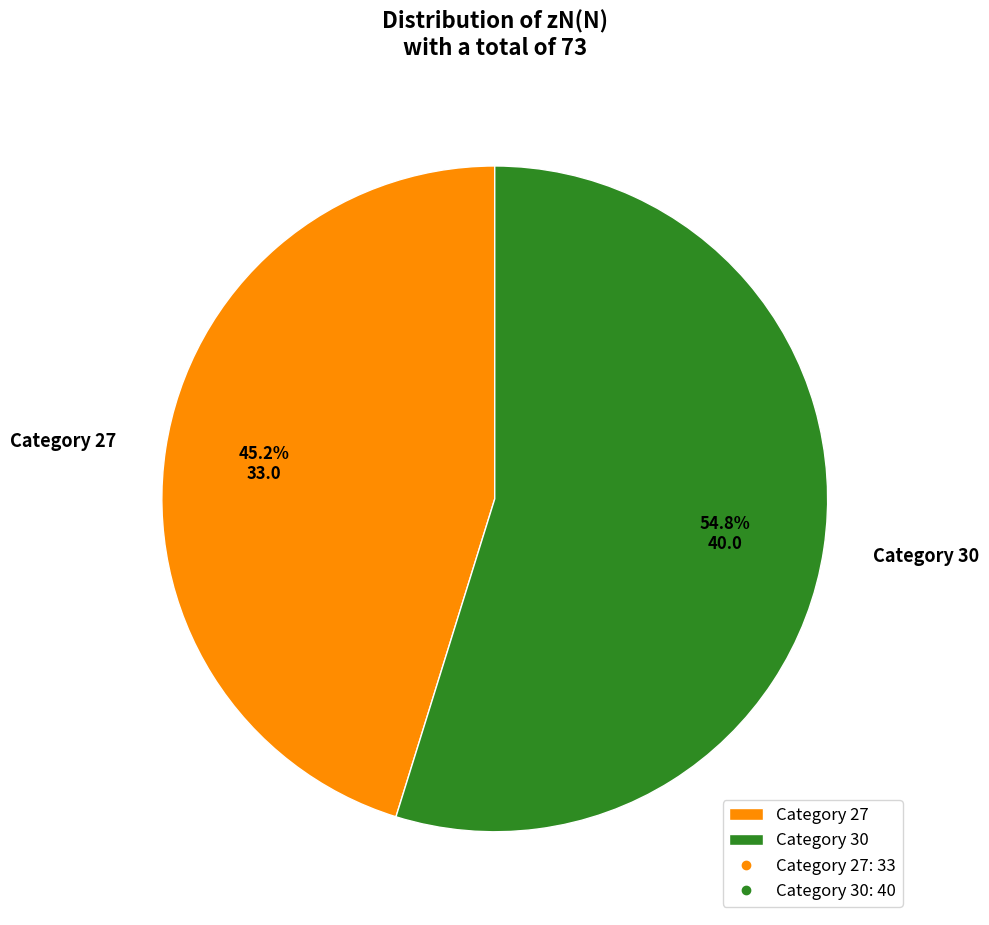

Which has a higher value, Category 30 or Category 27?

Category 30